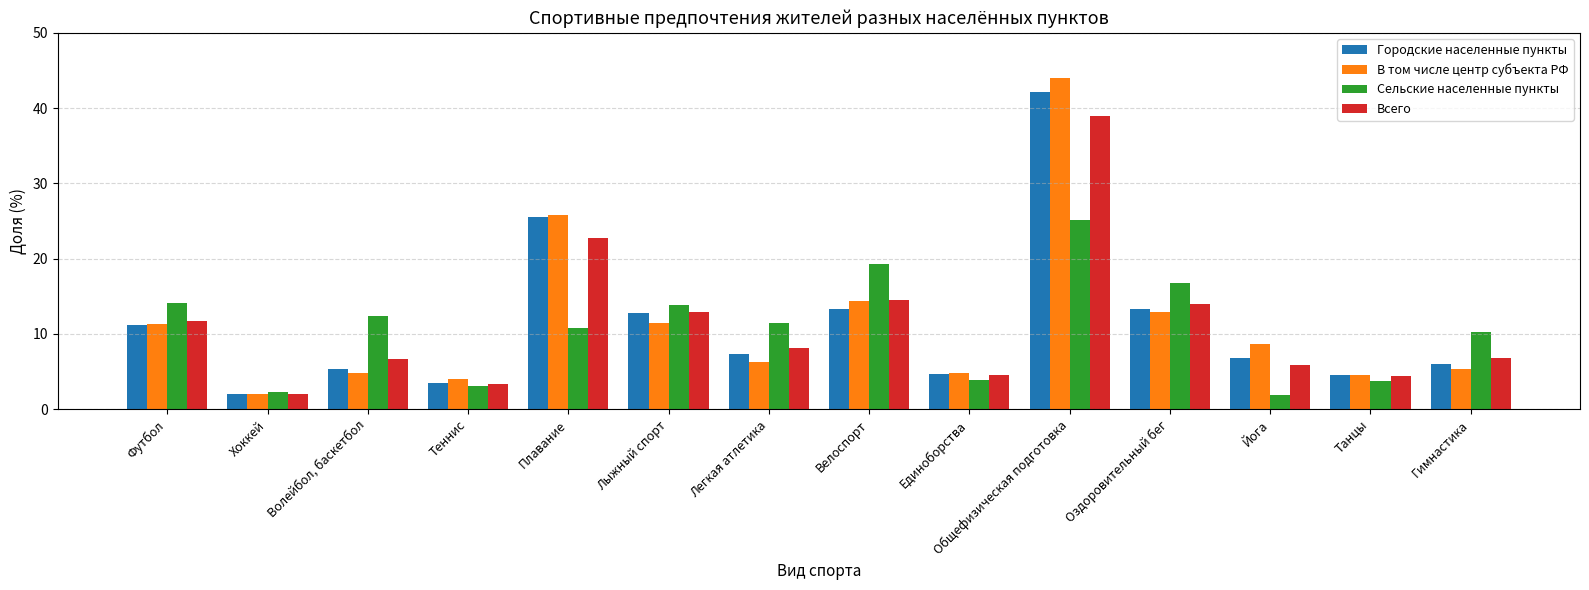

Does the chart contain stacked bars?

No